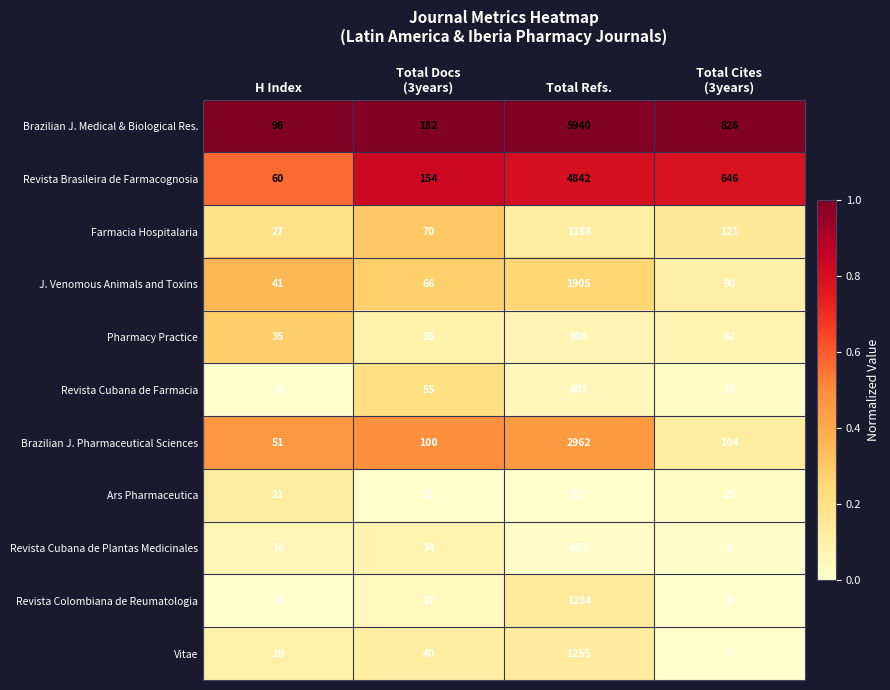

What is the average value of the Revista Colombiana de Reumatologia series?

330